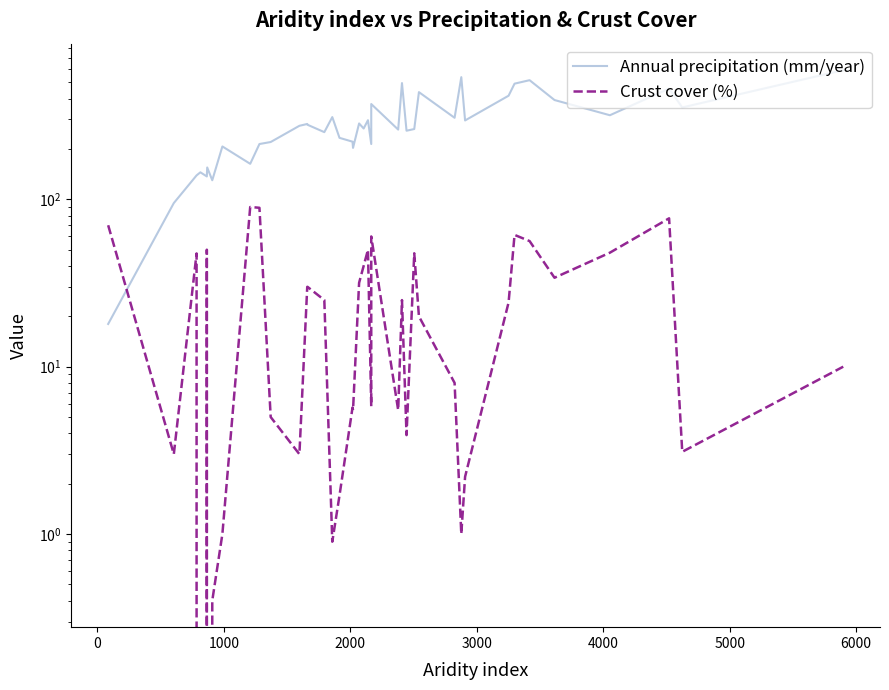

What is the difference between the maximum and minimum values in the Annual precipitation (mm/year) series?

573.0